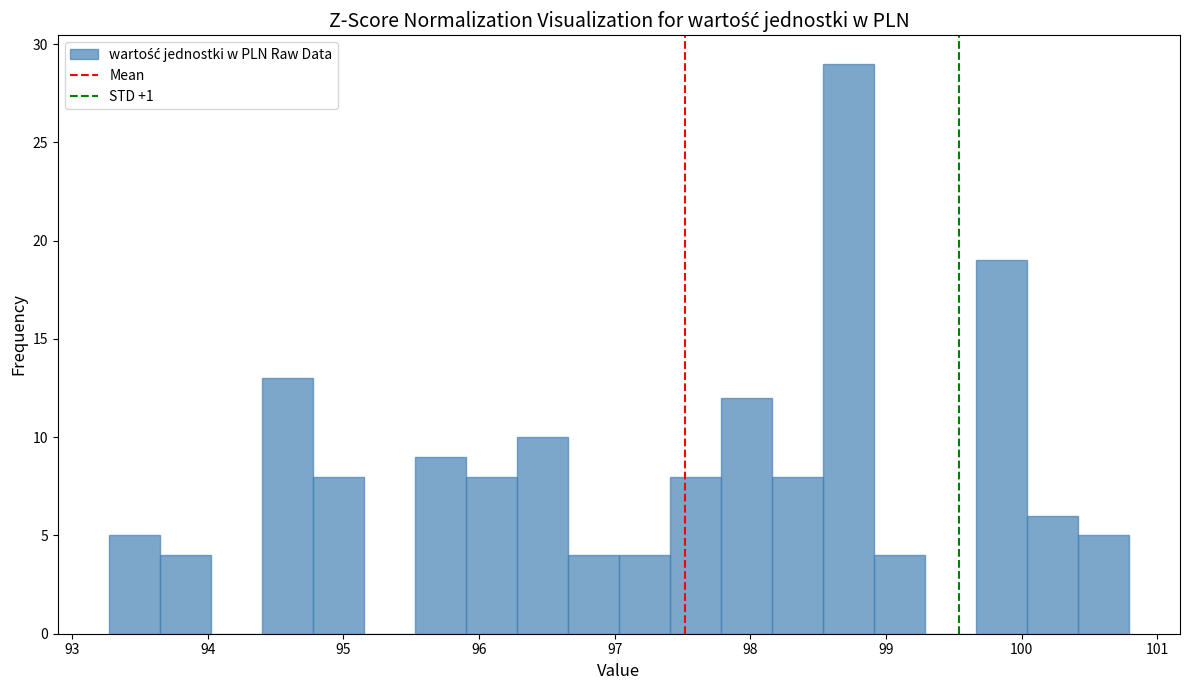

Around what value on the x-axis is the tallest bar? Give the approximate position of its centre, as read against the axis.

98.7